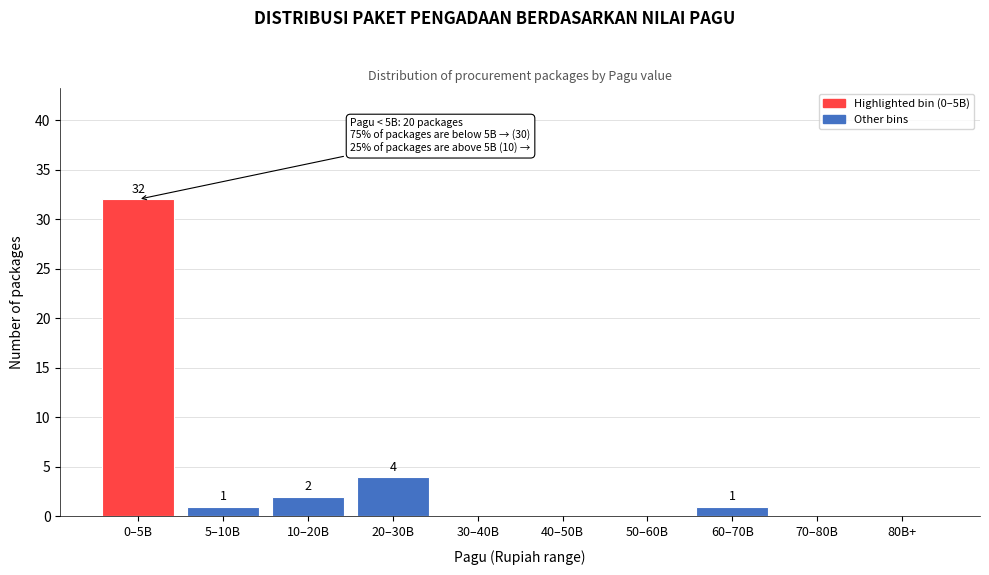

Reading left to right, extract all data points from this chart.

0–5B=32	5–10B=1	10–20B=2	20–30B=4	30–40B=0	40–50B=0	50–60B=0	60–70B=1	70–80B=0	80B+=0